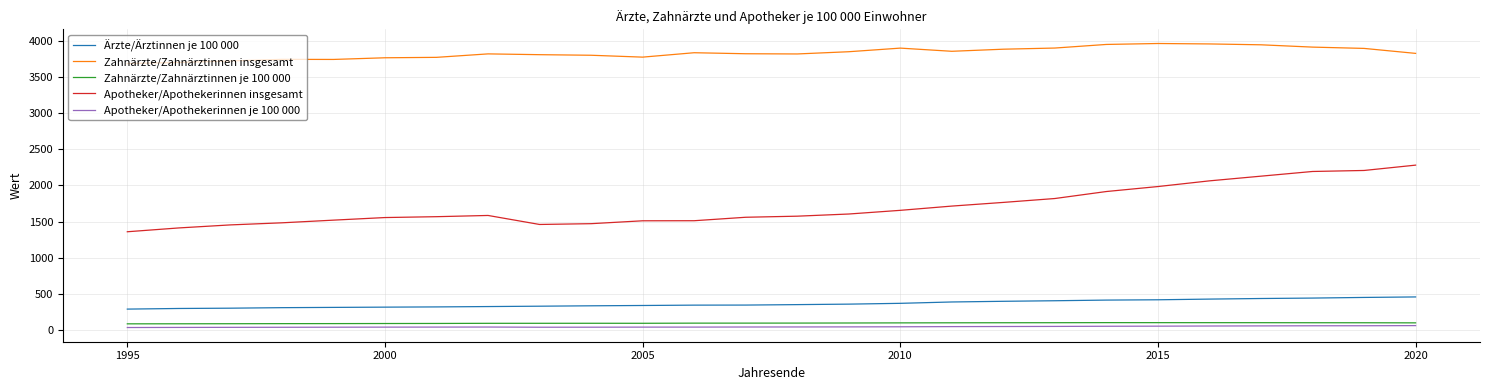

True or false: Zahnärzte/Zahnärztinnen insgesamt and Ärzte/Ärztinnen je 100 000 intersect in this chart.

False